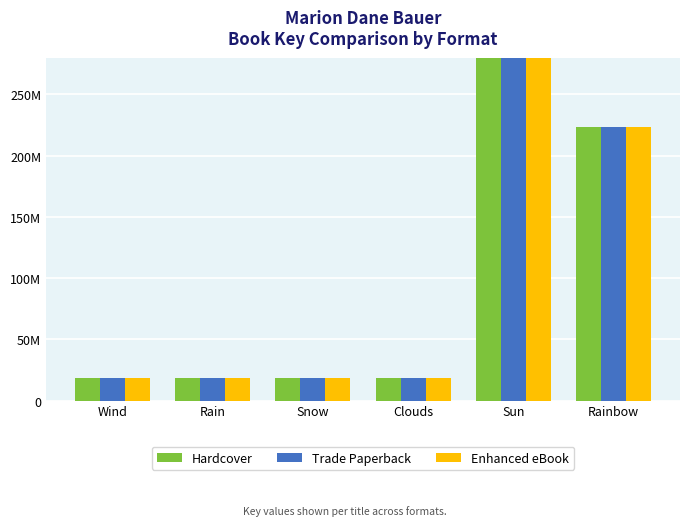

At how many categories does at least one series exceed 173052056?

2